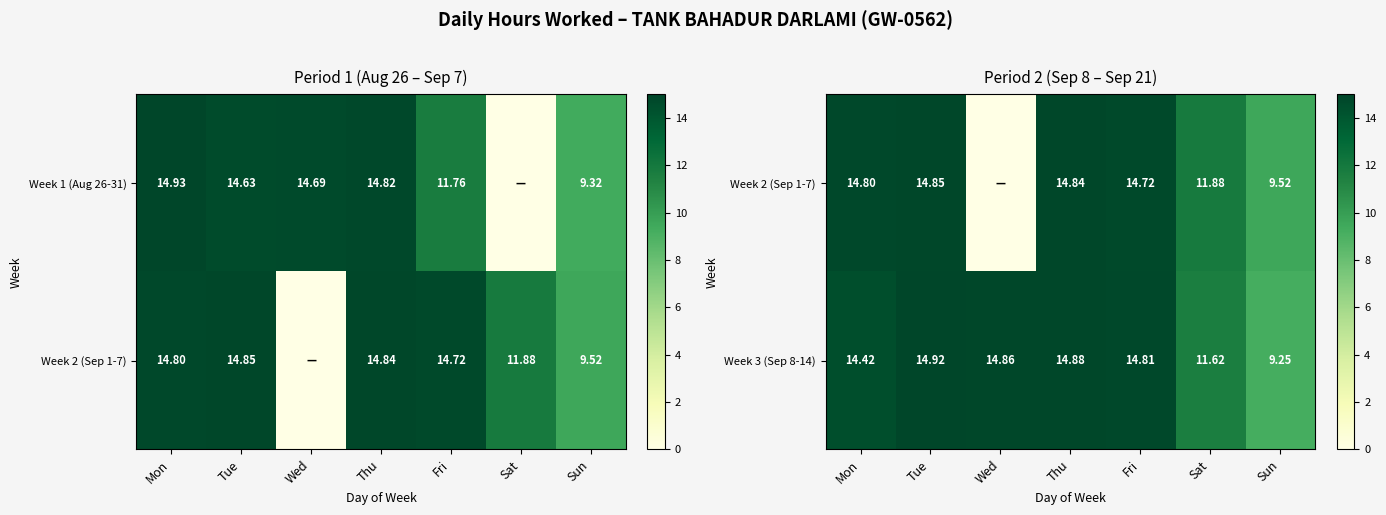

Which has a higher value, Sun or Thu?

Thu